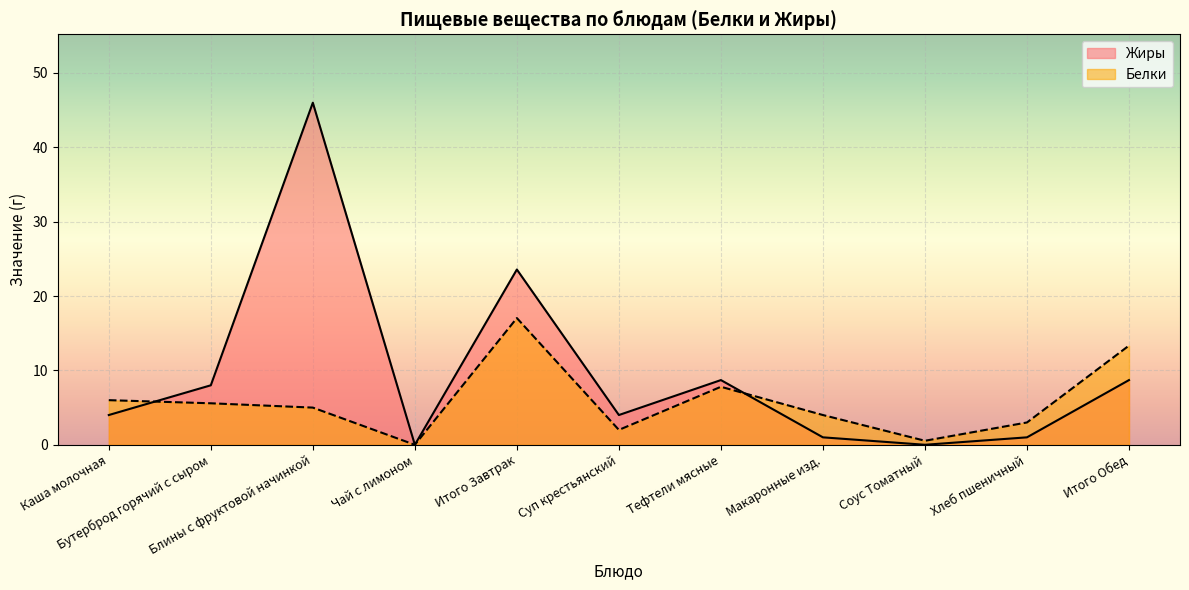

What is the difference between the maximum and second lowest values in the Жиры series?

46.0